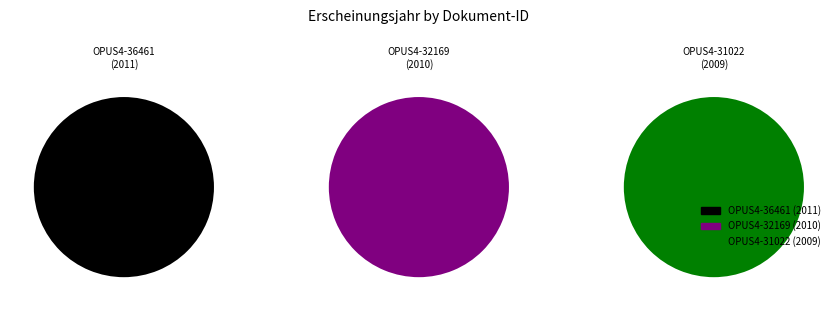

What percentage is the OPUS4-32169 slice, to the nearest percent?

33%